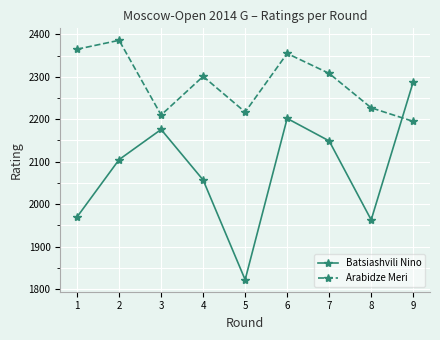

Rank the series by their average value, from lowest to highest.

Batsiashvili Nino, Arabidze Meri